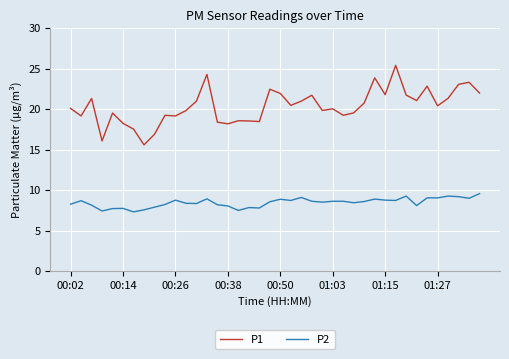

What is the difference between the second highest and second lowest values in the P1 series?

8.2